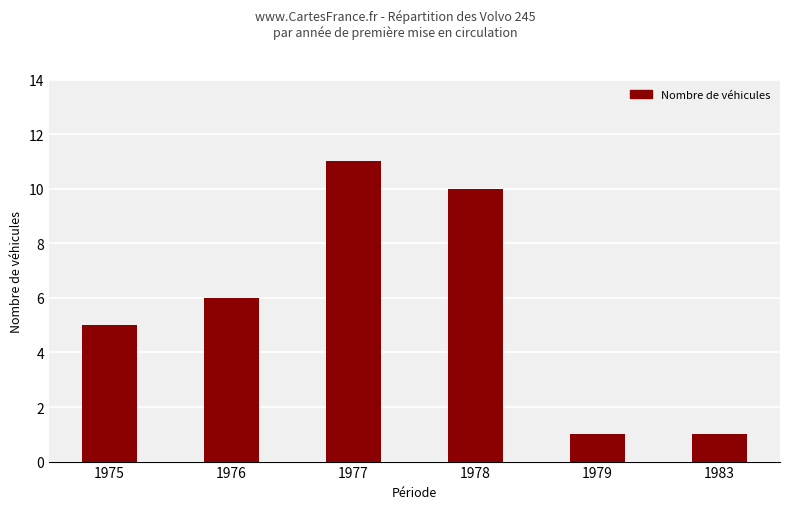

What is the sum of all values?

34